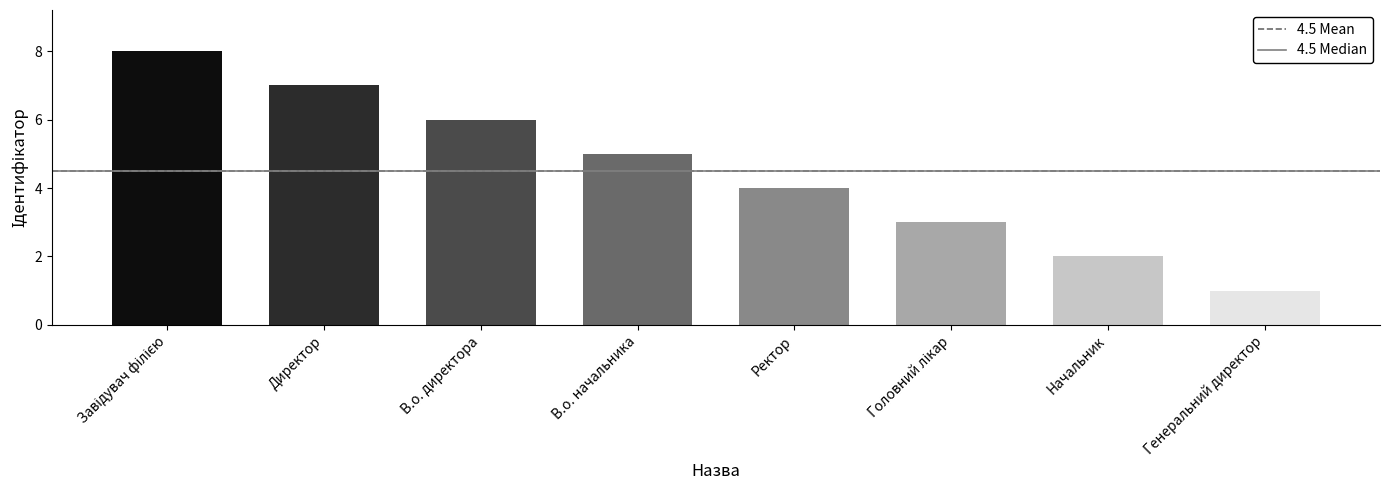

What is the value of the 8th bar from the left?

1